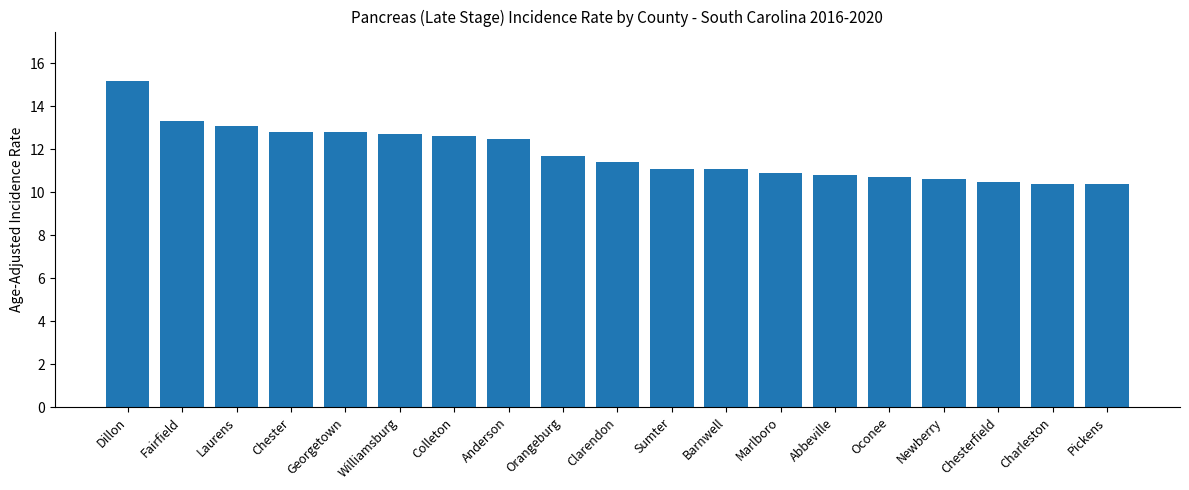

Between Colleton and Orangeburg, which is larger?

Colleton